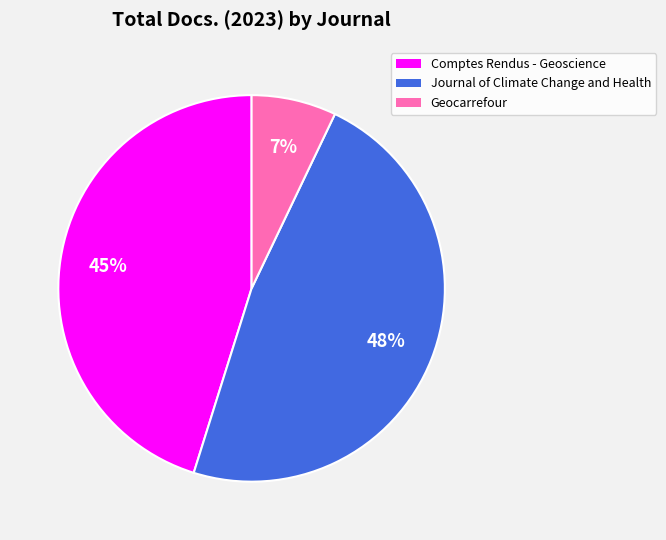

Between Comptes Rendus - Geoscience and Journal of Climate Change and Health, which is larger?

Journal of Climate Change and Health